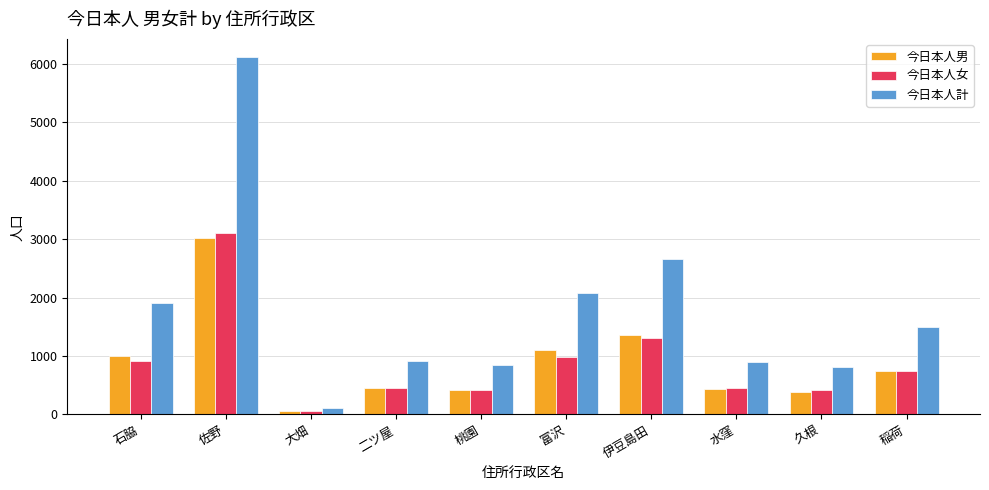

What is the total value across all series at 久根?

1614